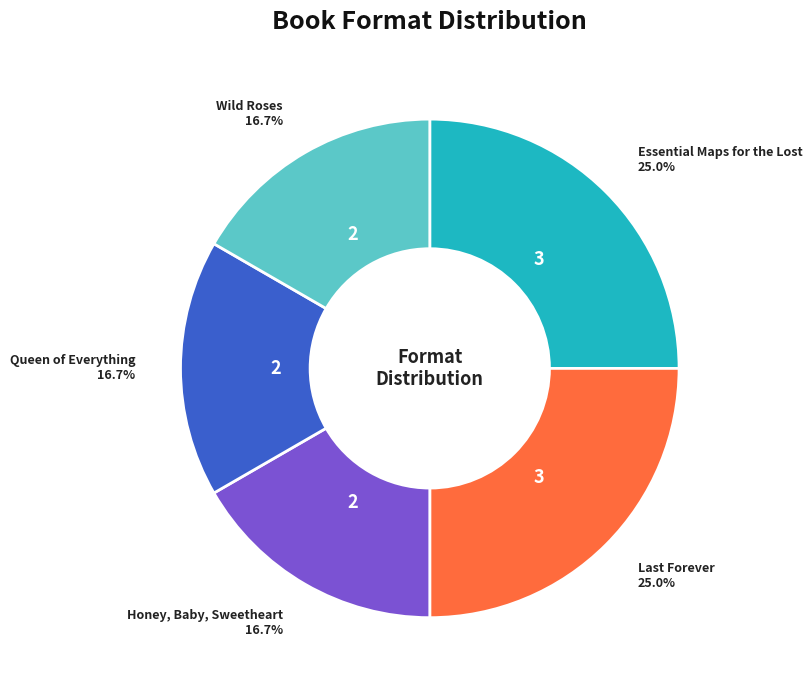

Approximately how many times larger is the value at Queen of Everything compared to Wild Roses?

1.0